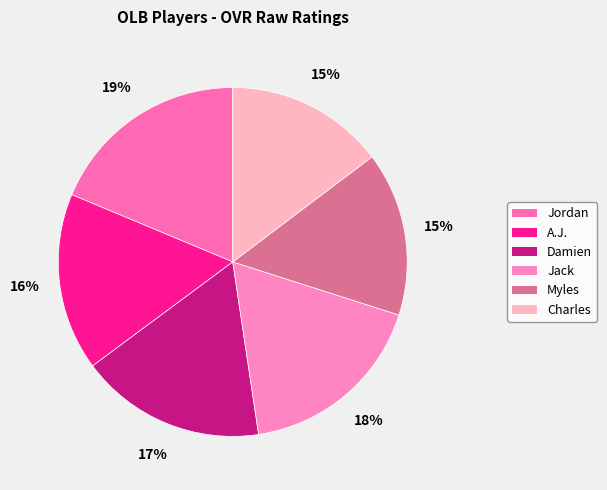

Is it true that Myles is 1% of the pie?

False